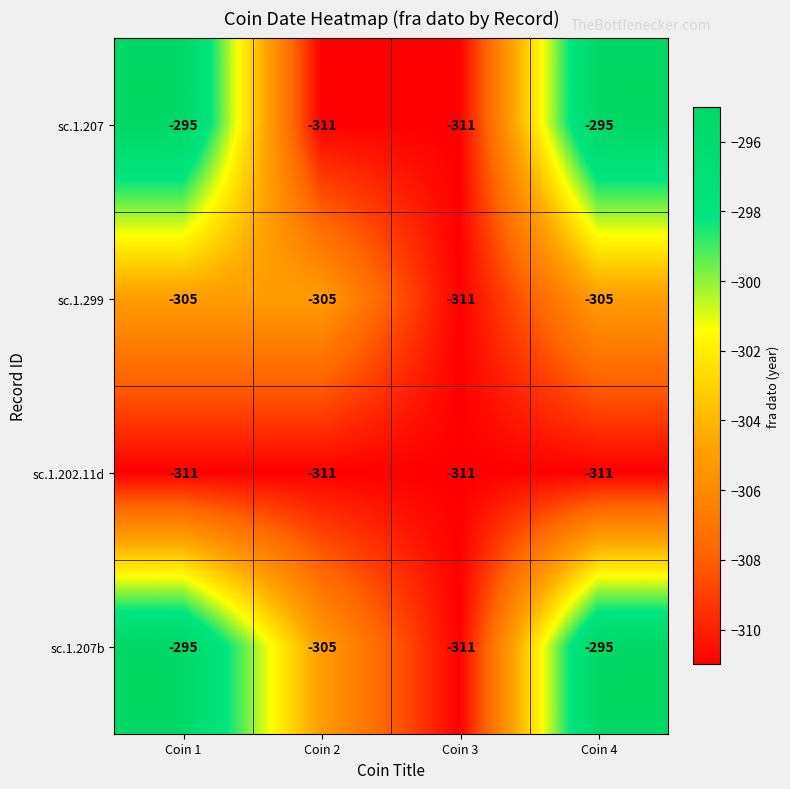

Count the number of categories in the chart.

4